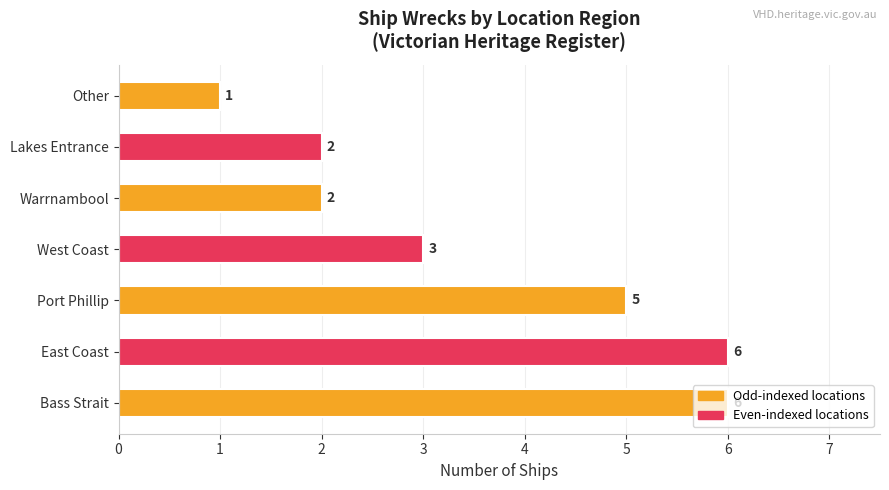

Approximately how many times larger is the value at Bass Strait compared to East Coast?

1.0